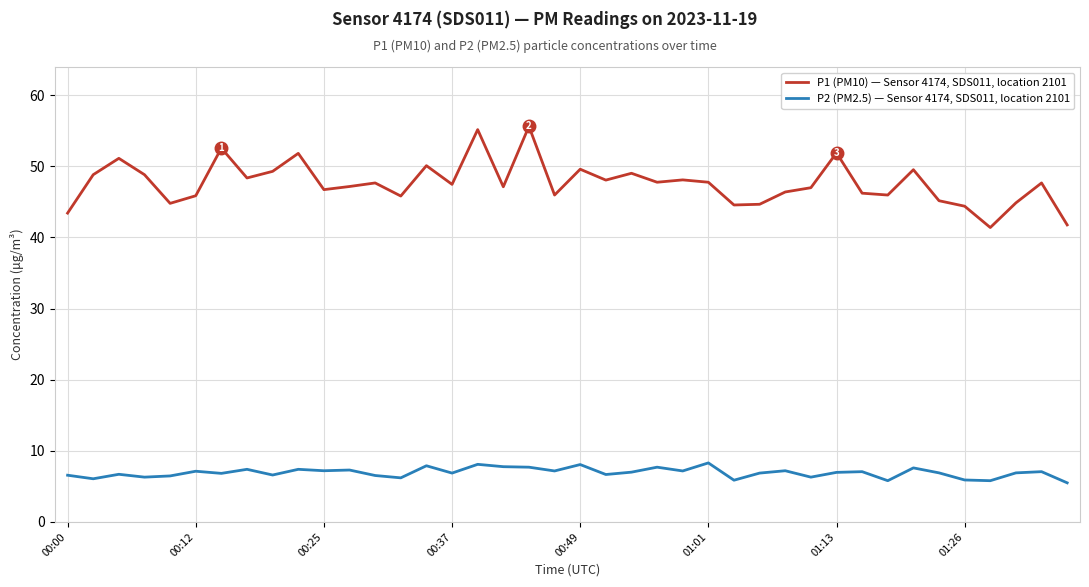

Which series has the widest spread of values?

P1 (PM10) — Sensor 4174, SDS011, location 2101